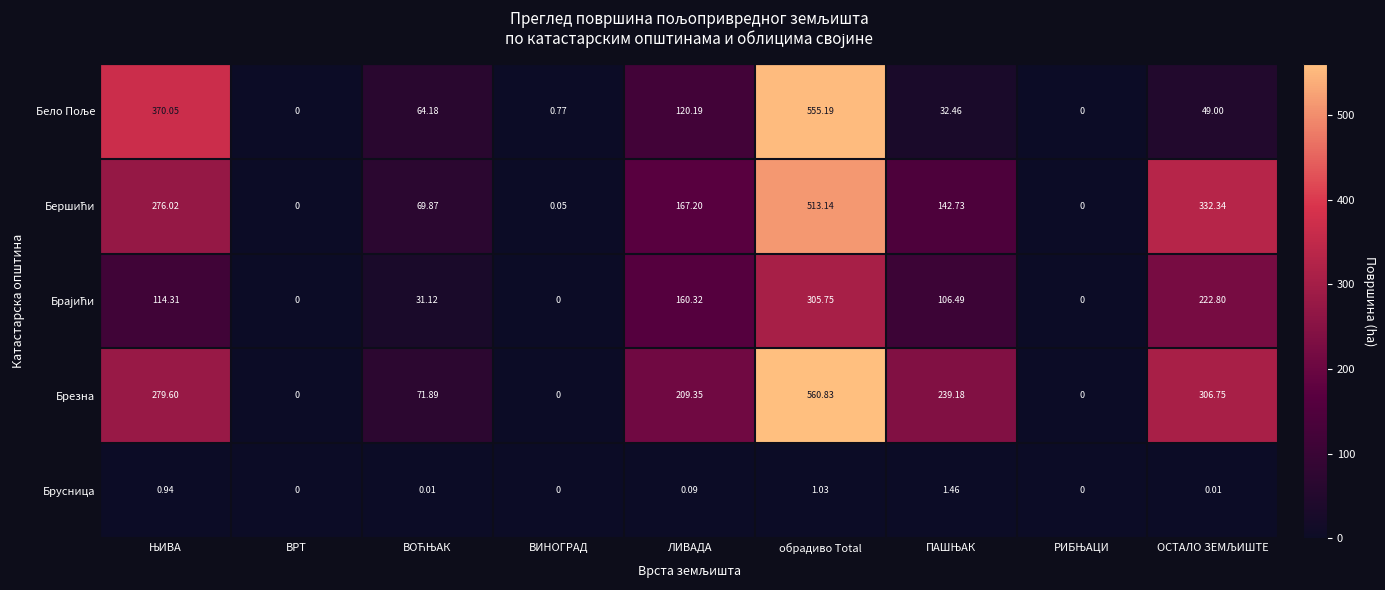

At which category is the sum across all series the highest?

обрадиво Total